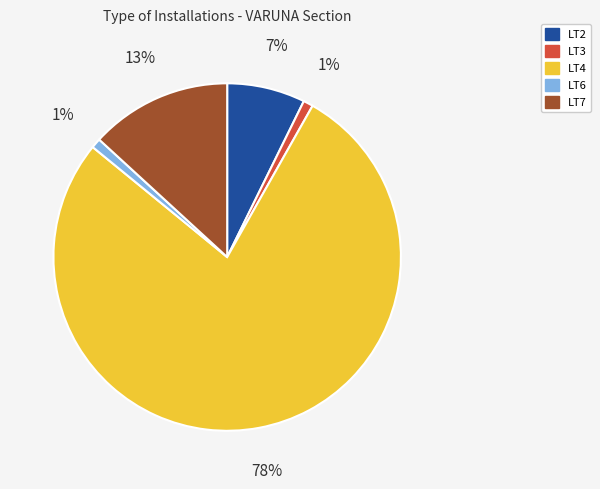

Which category has the biggest portion of the pie?

LT4